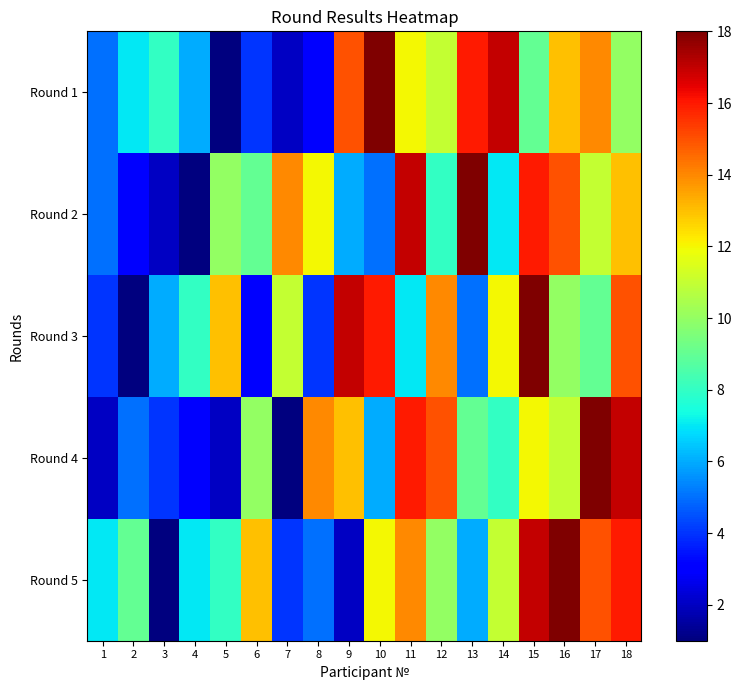

Rank the series at 13 from lowest to highest value.

Round 3, Round 5, Round 4, Round 1, Round 2